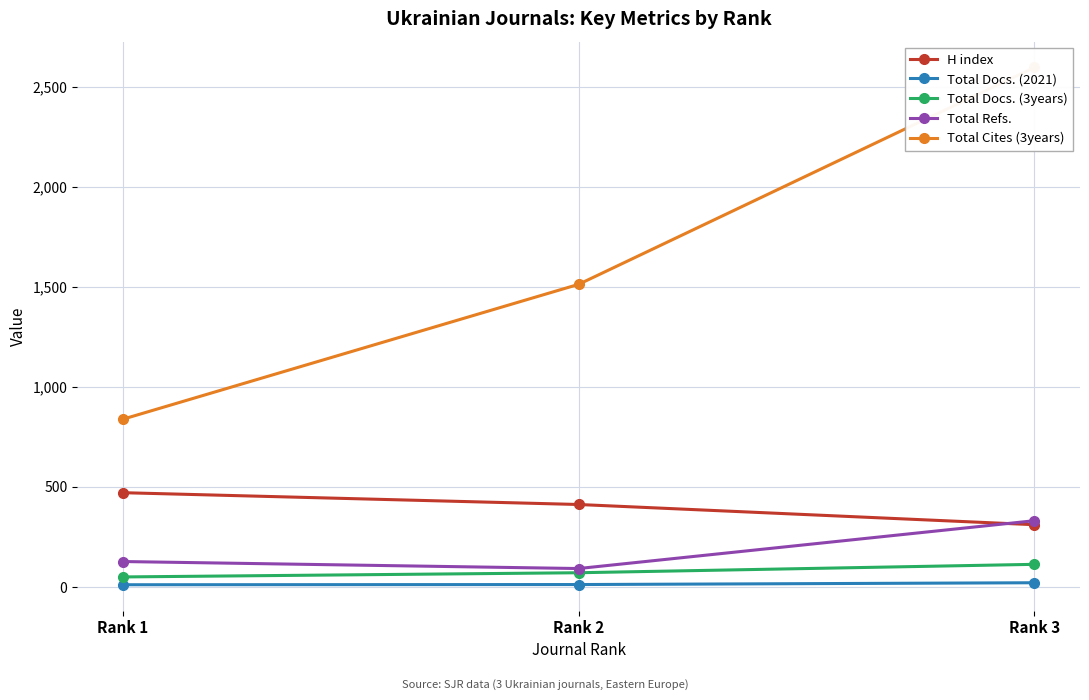

At which label does Total Docs. (2021) first exceed 12?

Rank 3